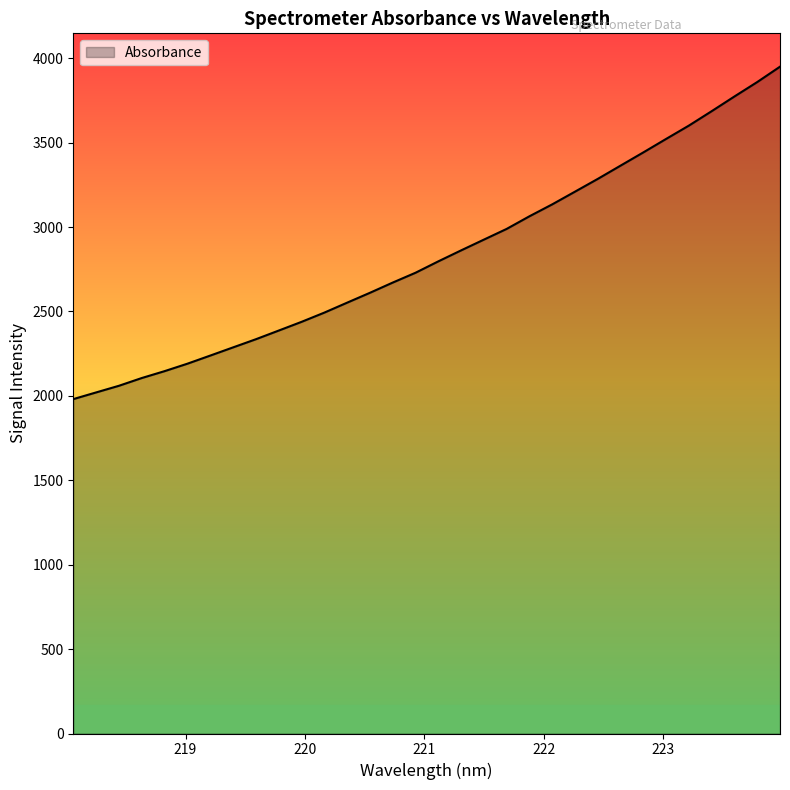

What is the smallest value displayed?

1980.6